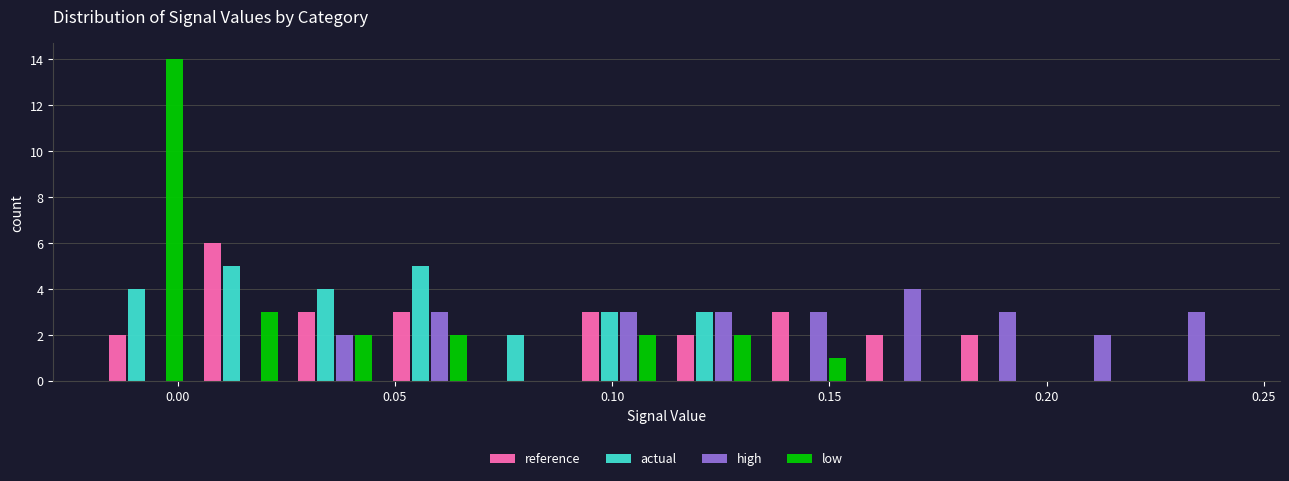

Reading left to right, list every range on the x-axis with the height of the bar of each series over it. Neither the bar edges nor the heights are printed on the chart, so give them approximately, as read against the axes.

-0.020 to 0.005: reference=2	actual=4	high=0	low=14
0.005 to 0.025: reference=6	actual=5	high=0	low=3
0.025 to 0.045: reference=3	actual=4	high=2	low=2
0.045 to 0.070: reference=3	actual=5	high=3	low=2
0.070 to 0.090: reference=0	actual=2	high=0	low=0
0.090 to 0.115: reference=3	actual=3	high=3	low=2
0.115 to 0.135: reference=2	actual=3	high=3	low=2
0.135 to 0.155: reference=3	actual=0	high=3	low=1
0.155 to 0.180: reference=2	actual=0	high=4	low=0
0.180 to 0.200: reference=2	actual=0	high=3	low=0
0.200 to 0.220: reference=0	actual=0	high=2	low=0
0.220 to 0.245: reference=0	actual=0	high=3	low=0